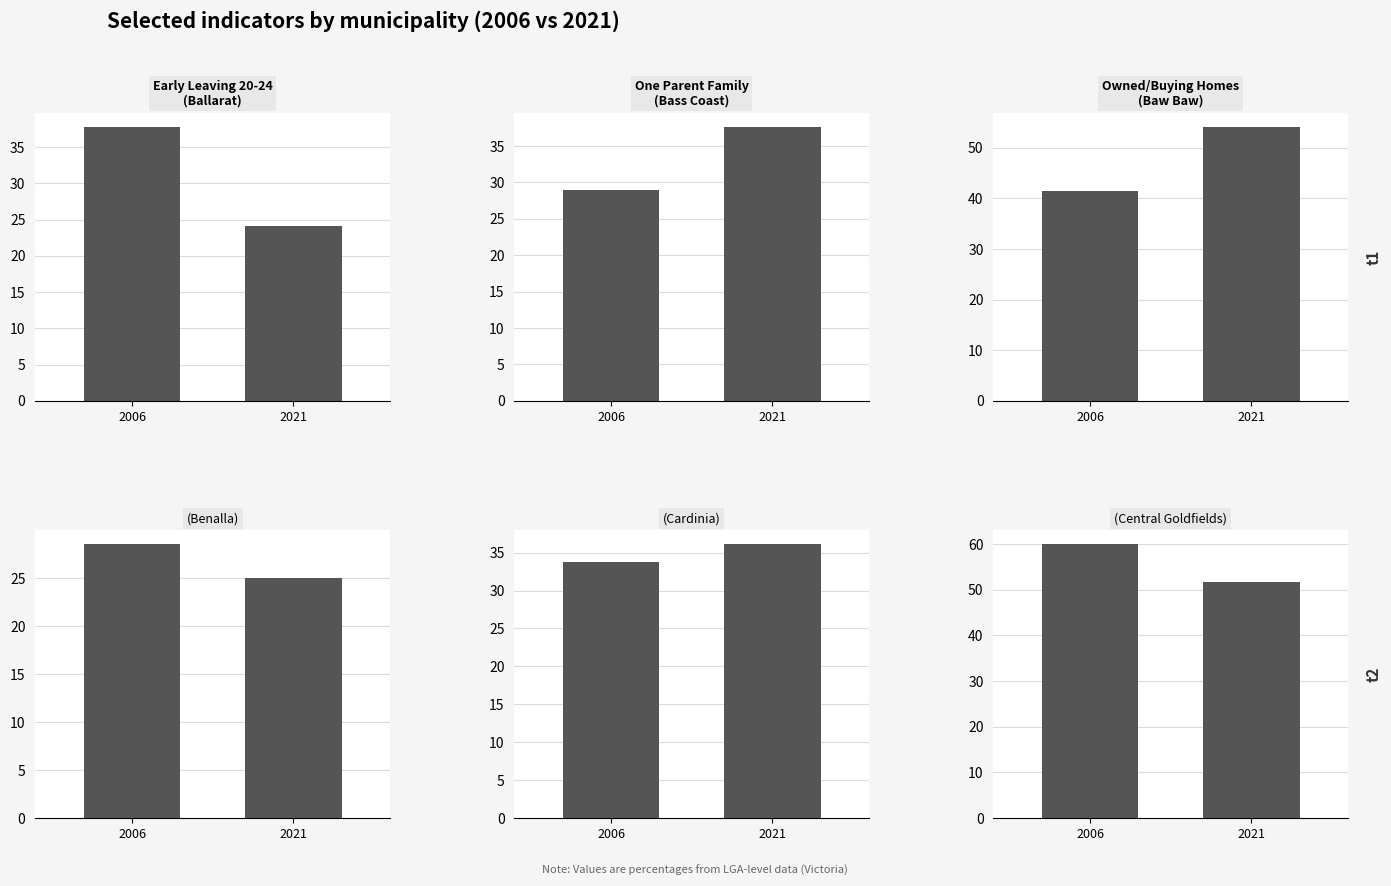

Does the chart contain stacked bars?

No